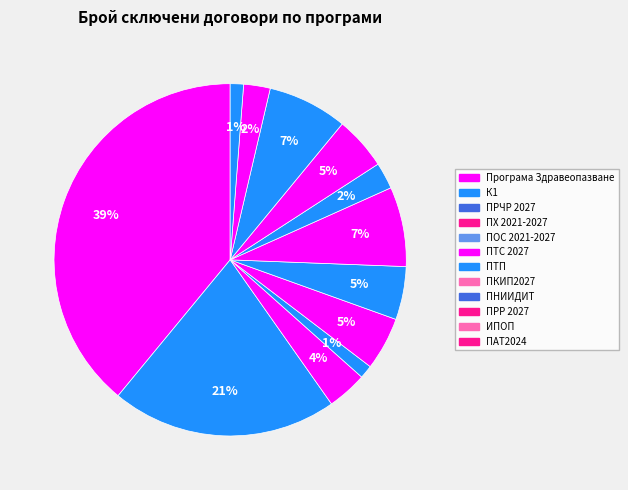

Count the number of slices in the pie.

12